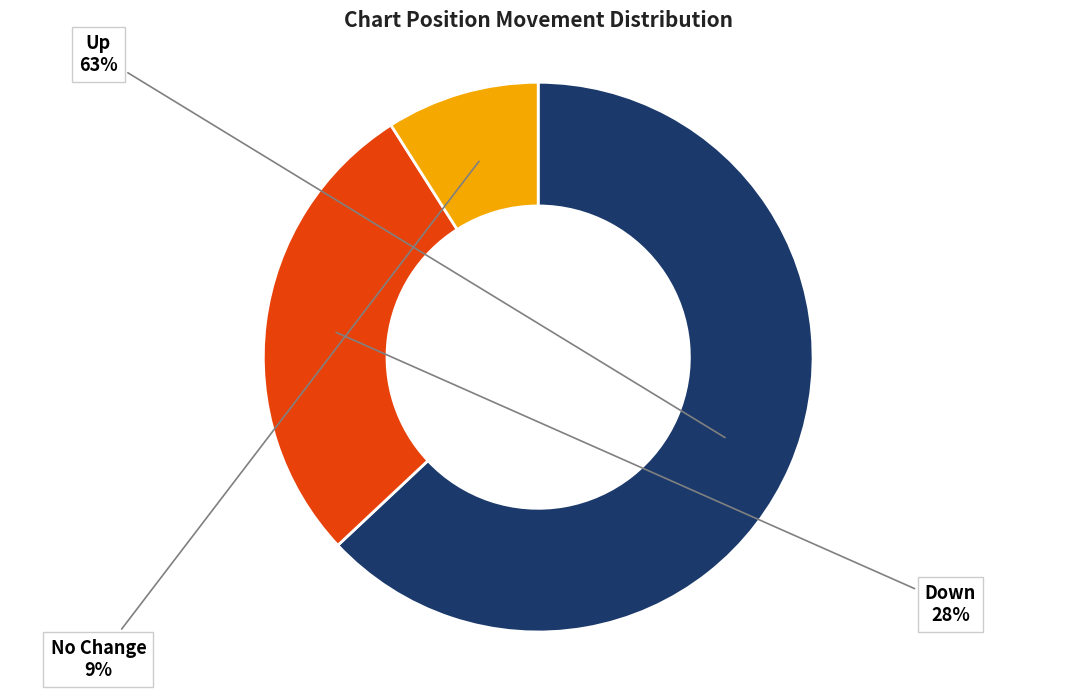

To the nearest percent, what is the average slice percentage?

33%